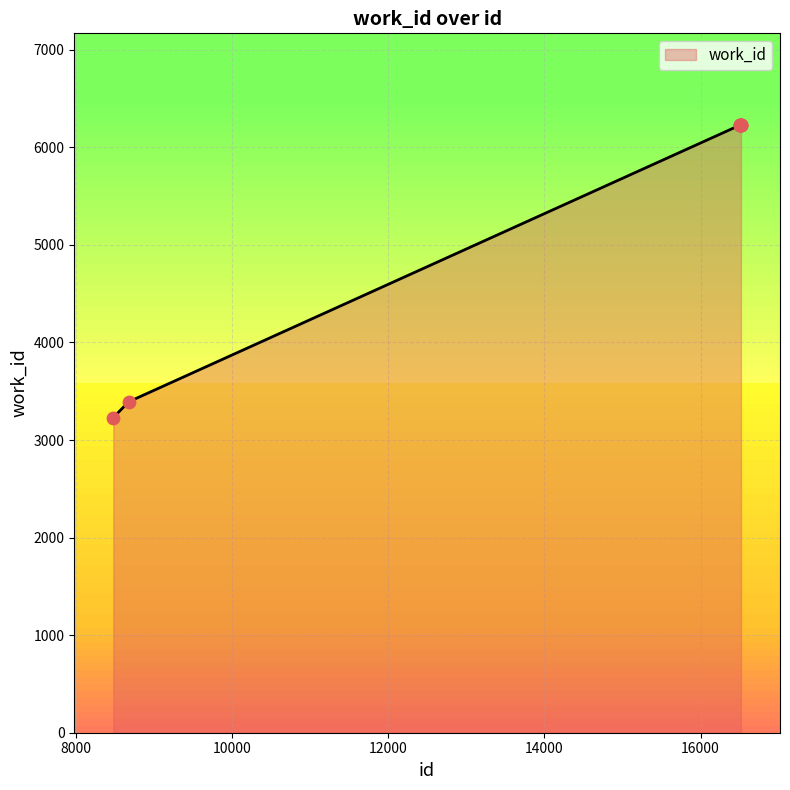

What is the smallest value displayed?

3231